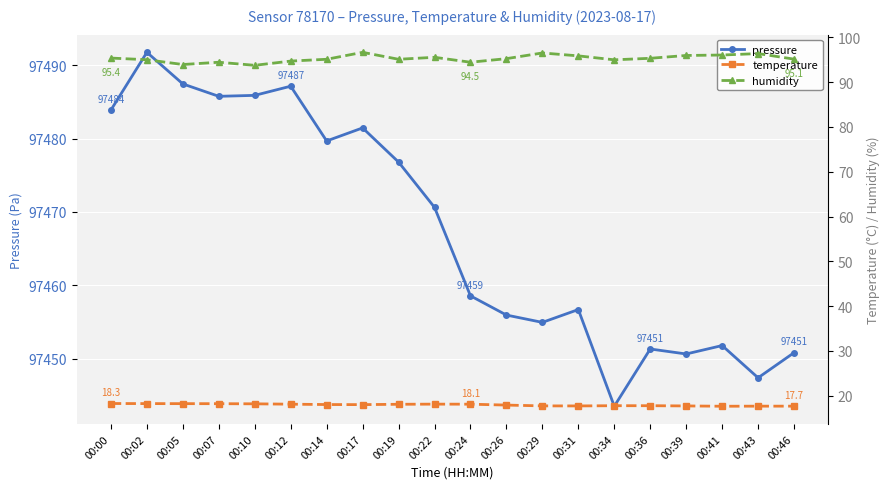

The value of temperature at 00:02 is 8.2. True or false?

False